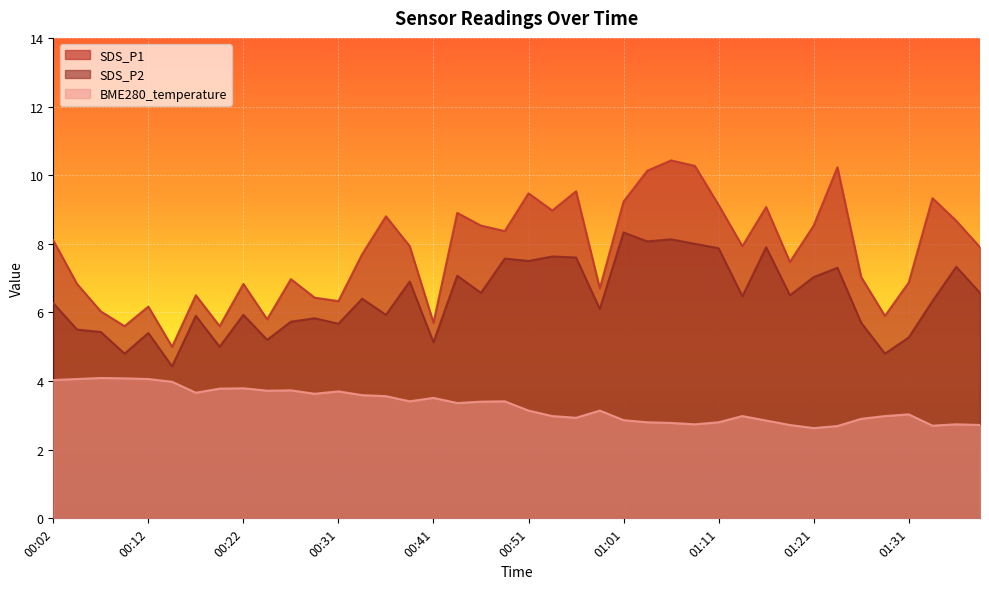

True or false: SDS_P1 and BME280_temperature intersect in this chart.

False